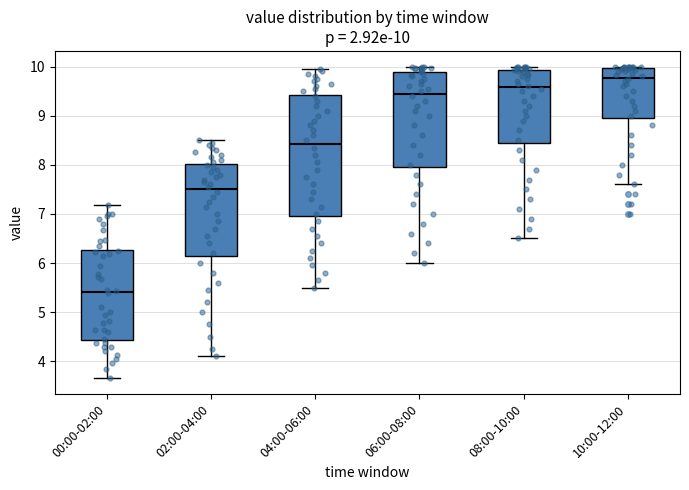

Comparing the boxes themselves (not the whiskers), which one is the tallest?

04:00-06:00